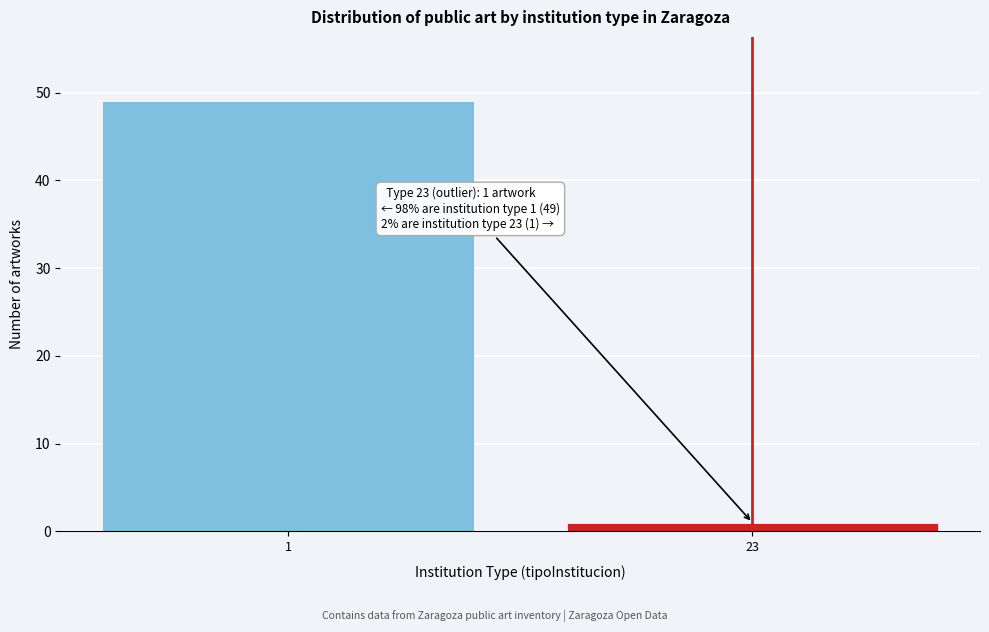

Reading right to left, list all the values displayed in this chart.

23=1	1=49